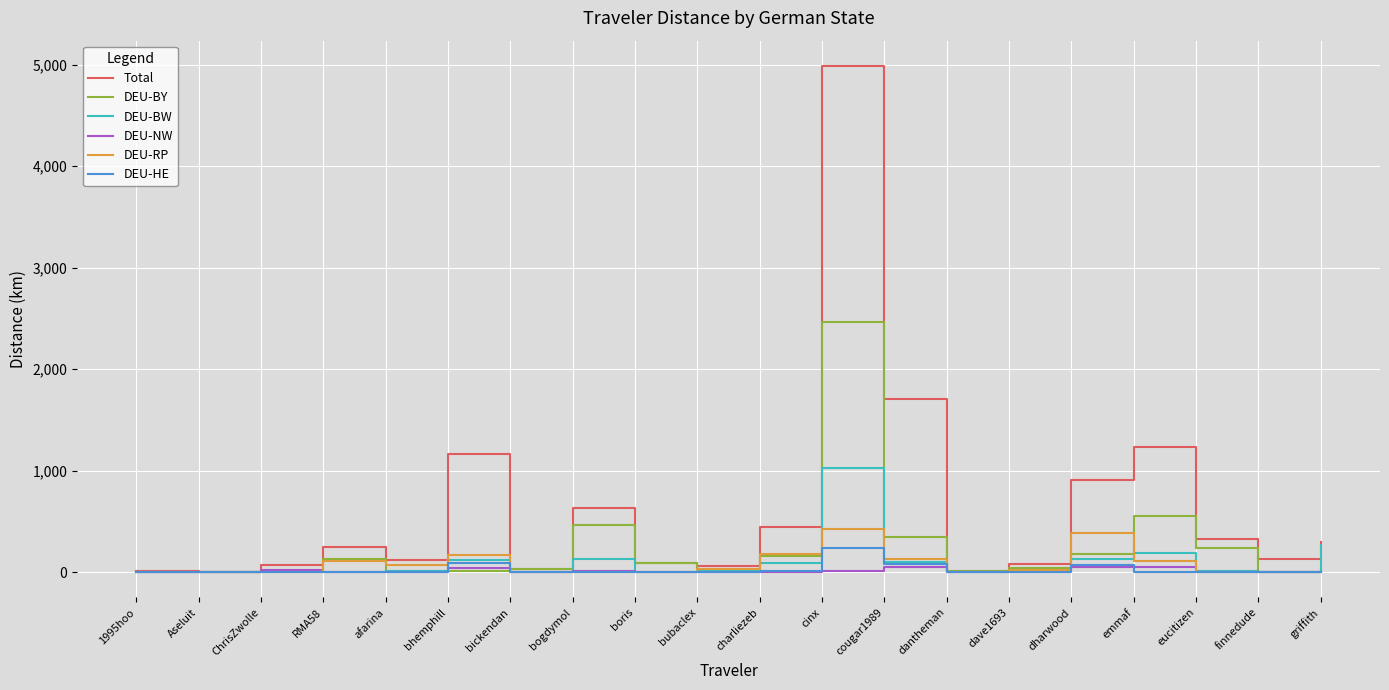

Is it true that Total equals 83.0 at dave1693?

True